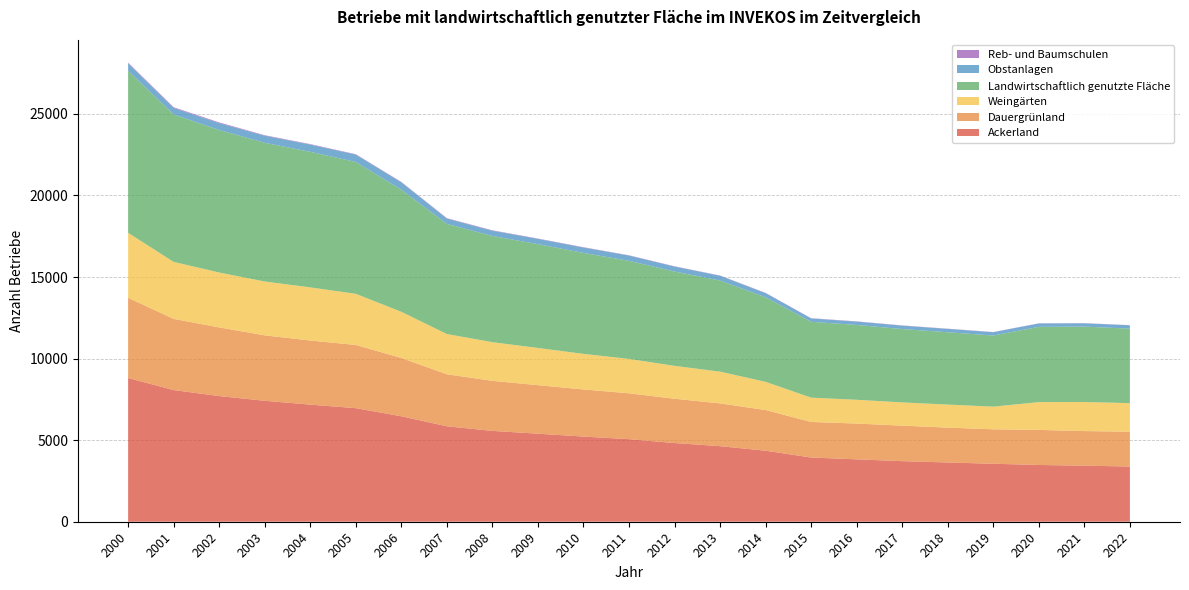

Reading right to left, transcribe all the data shown in this chart.

Ackerland: 2022=3384	2021=3435	2020=3479	2019=3554	2018=3632	2017=3713	2016=3824	2015=3936	2014=4353	2013=4632	2012=4825	2011=5060	2010=5220	2009=5397	2008=5568	2007=5851	2006=6464	2005=6961	2004=7178	2003=7414	2002=7702	2001=8070	2000=8810
Dauergrünland: 2022=2136	2021=2121	2020=2149	2019=2111	2018=2135	2017=2175	2016=2193	2015=2178	2014=2493	2013=2621	2012=2713	2011=2811	2010=2888	2009=2974	2008=3067	2007=3187	2006=3573	2005=3875	2004=3929	2003=4009	2002=4208	2001=4363	2000=4915
Weingärten: 2022=1748	2021=1783	2020=1704	2019=1389	2018=1413	2017=1425	2016=1457	2015=1491	2014=1728	2013=1945	2012=2015	2011=2107	2010=2181	2009=2279	2008=2371	2007=2466	2006=2830	2005=3134	2004=3256	2003=3301	2002=3365	2001=3493	2000=3983
Landwirtschaftlich genutzte Fläche: 2022=4568	2021=4621	2020=4613	2019=4358	2018=4433	2017=4497	2016=4588	2015=4649	2014=5184	2013=5585	2012=5782	2011=6014	2010=6187	2009=6364	2008=6508	2007=6752	2006=7484	2005=8081	2004=8311	2003=8502	2002=8734	2001=9037	2000=9935
Obstanlagen: 2022=204	2021=202	2020=208	2019=204	2018=207	2017=209	2016=204	2015=205	2014=254	2013=292	2012=306	2011=323	2010=329	2009=323	2008=323	2007=328	2006=454	2005=451	2004=443	2003=434	2002=422	2001=401	2000=454
Reb- und Baumschulen: 2022=9	2021=10	2020=10	2019=11	2018=12	2017=14	2016=15	2015=16	2014=15	2013=16	2012=16	2011=16	2010=22	2009=20	2008=25	2007=23	2006=23	2005=25	2004=29	2003=31	2002=44	2001=42	2000=43